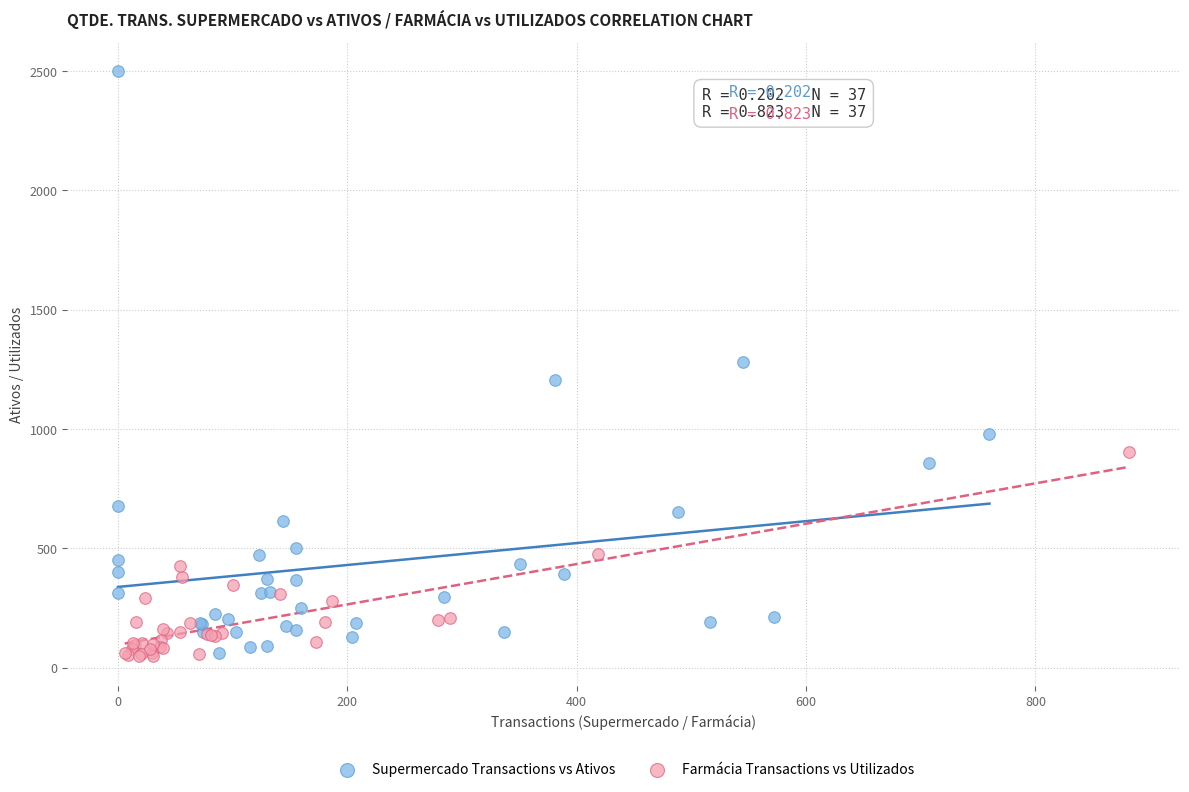

Which series has the largest Y range (max minus min)?

Supermercado Transactions vs Ativos